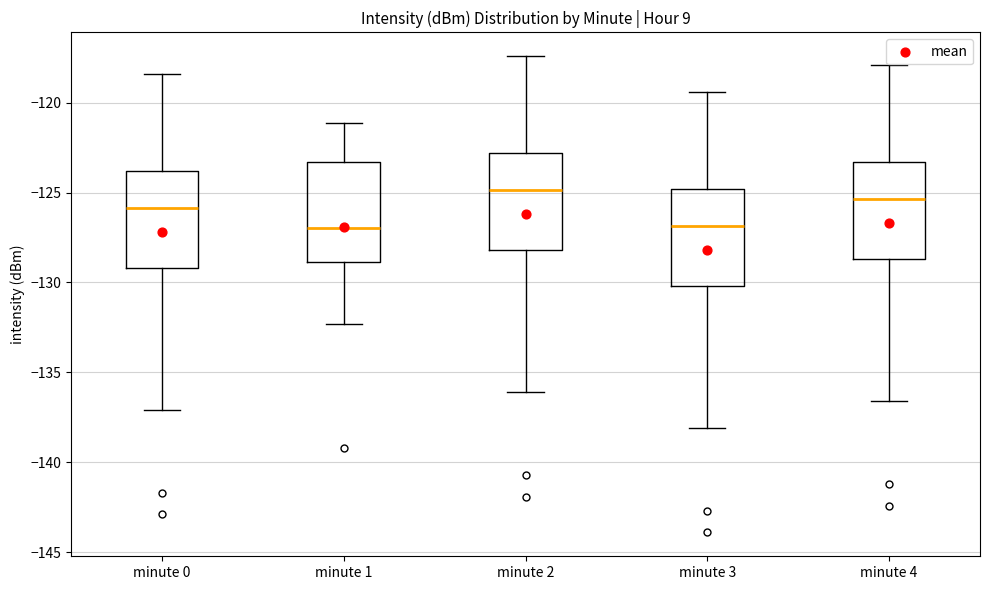

Where is the upper edge of the box for minute 3 on the y-axis? The values are not printed on the chart, so give them approximately, as read against the axis.

-125.0